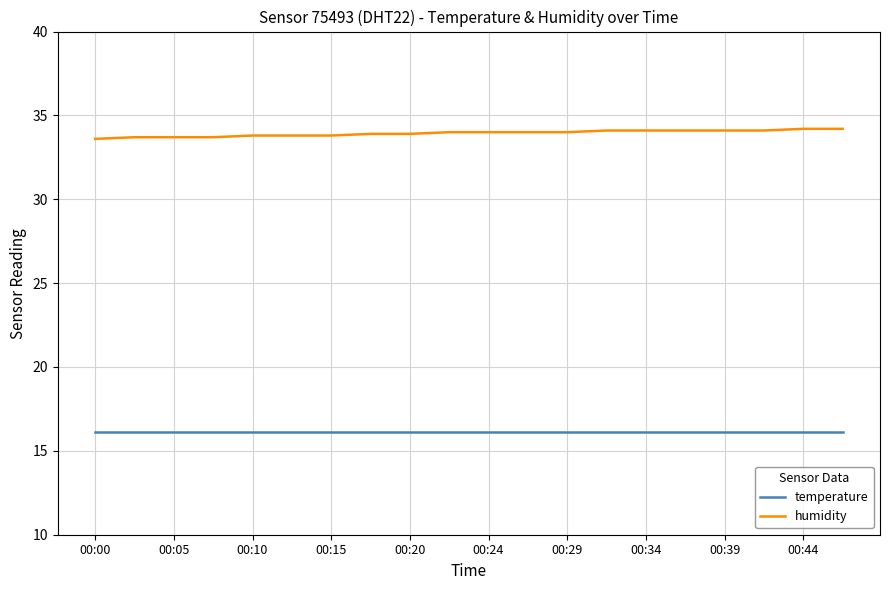

Which series has the largest total across all categories?

humidity